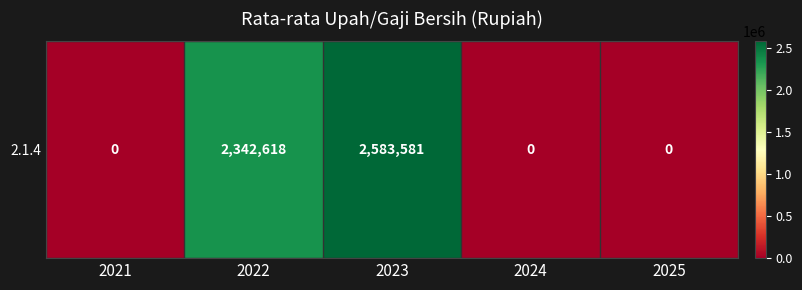

How many positive values are there?

2